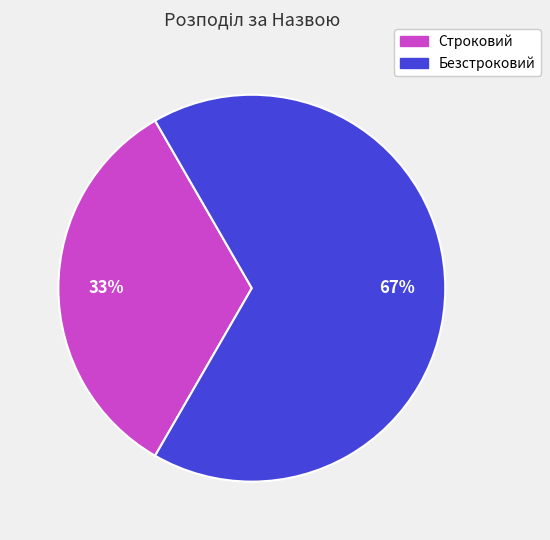

Does Строковий represent more than half of the total?

No